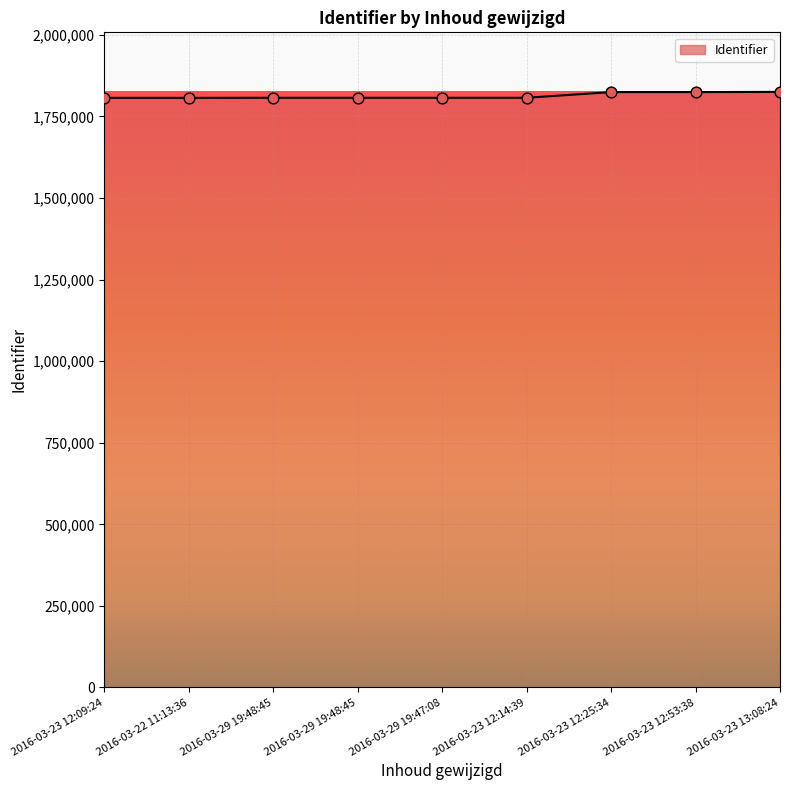

What is the change in value from 2016-03-29 19:47:08 to 2016-03-23 12:14:39?

+6